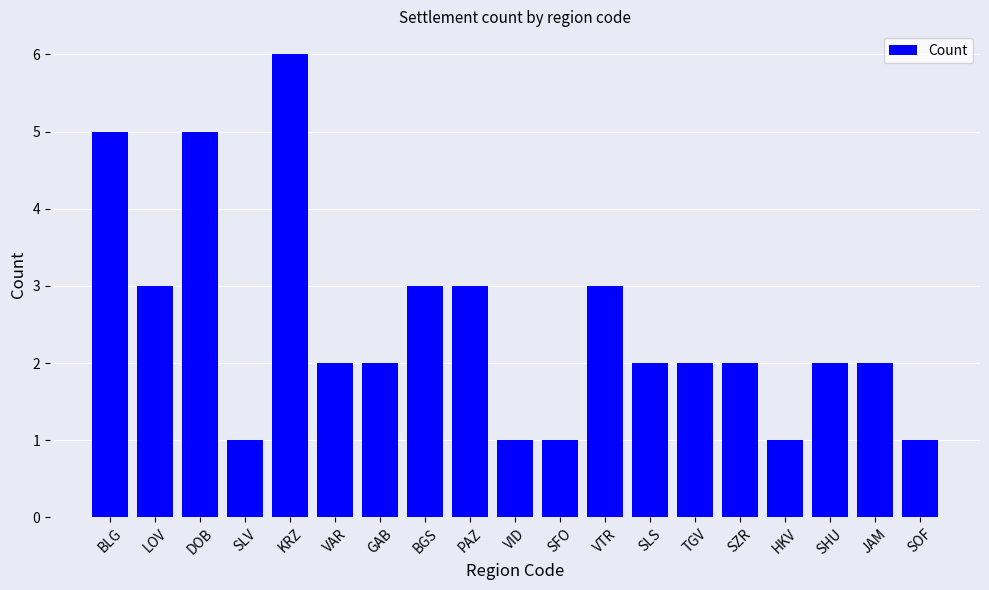

How many bars are there in total?

19